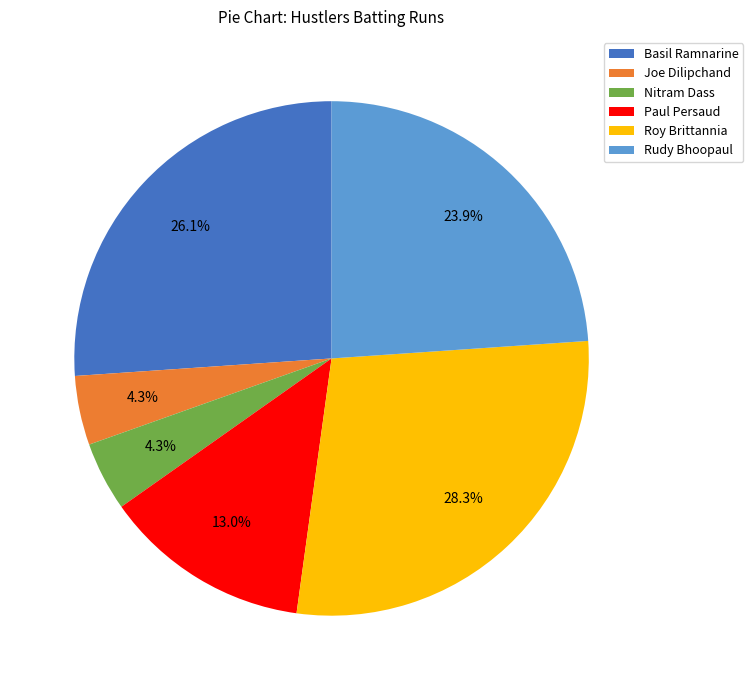

What percentage is the Rudy Bhoopaul slice, to the nearest percent?

24%